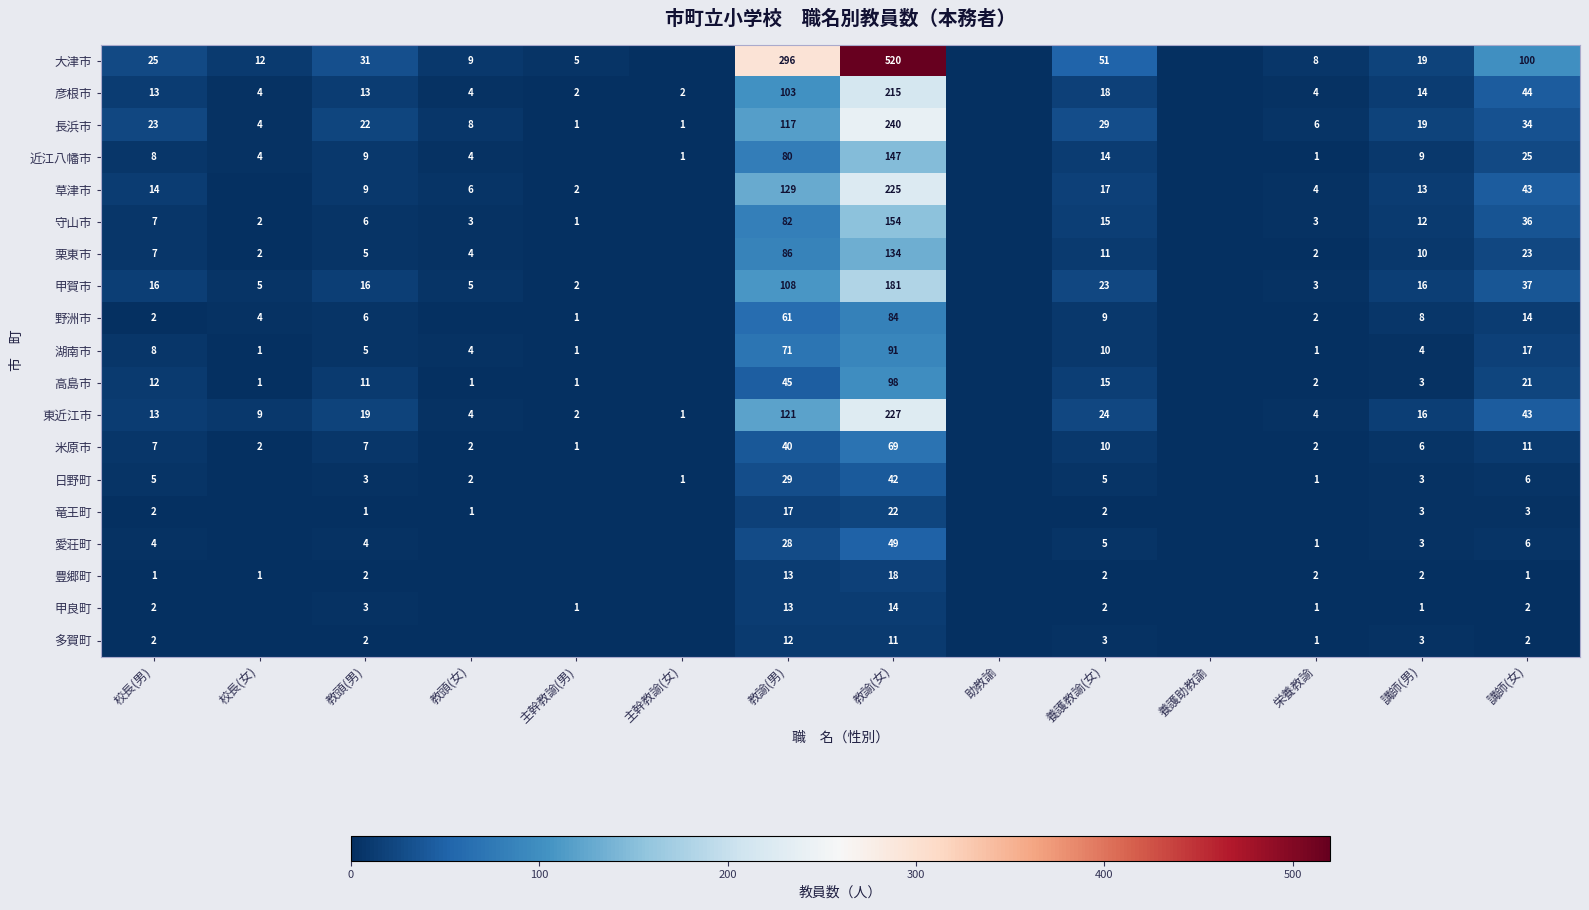

The 甲賀市 series shows 16 at 校長(男). True or false?

True